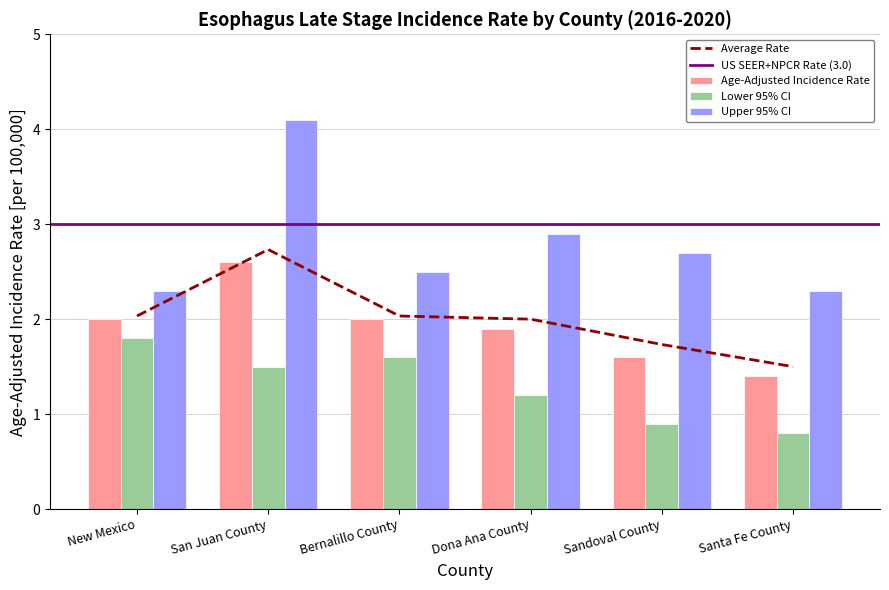

Which has a higher value, Dona Ana County or Santa Fe County?

Dona Ana County